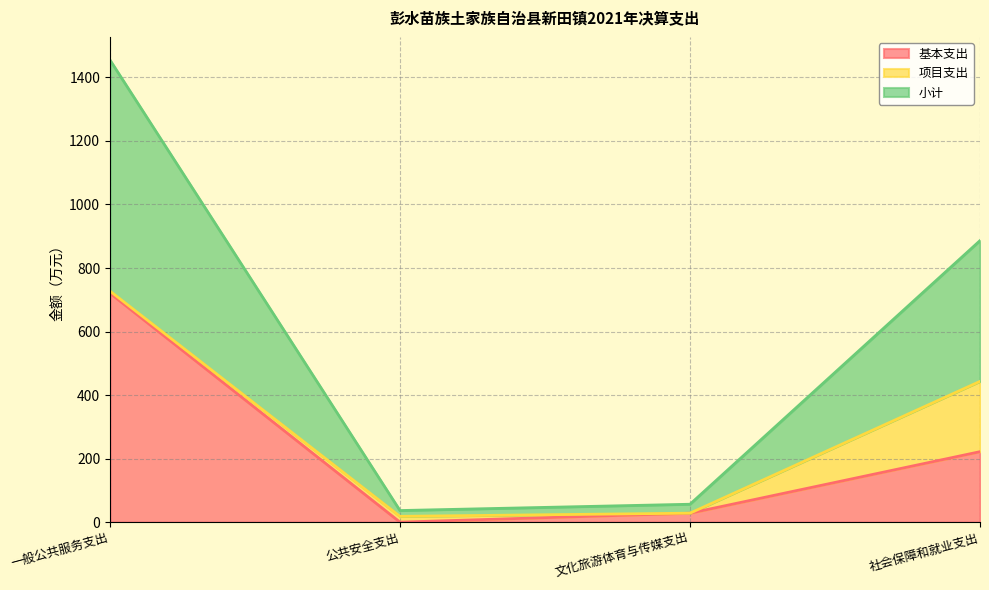

What is the value of the 小计 point at the 3rd from the left?

28.2